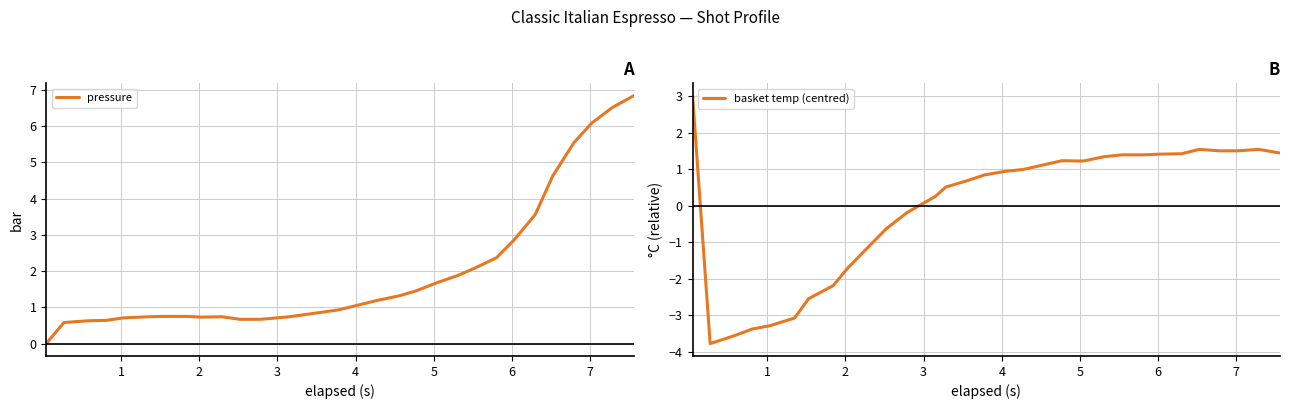

What is the value of the pressure point at the 10th from the left?

0.7